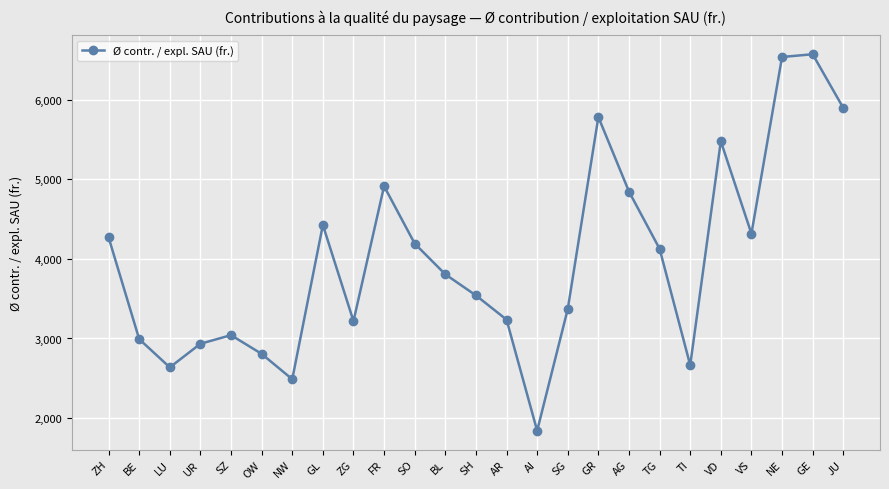

What is the label of the 19th point from the right?

NW